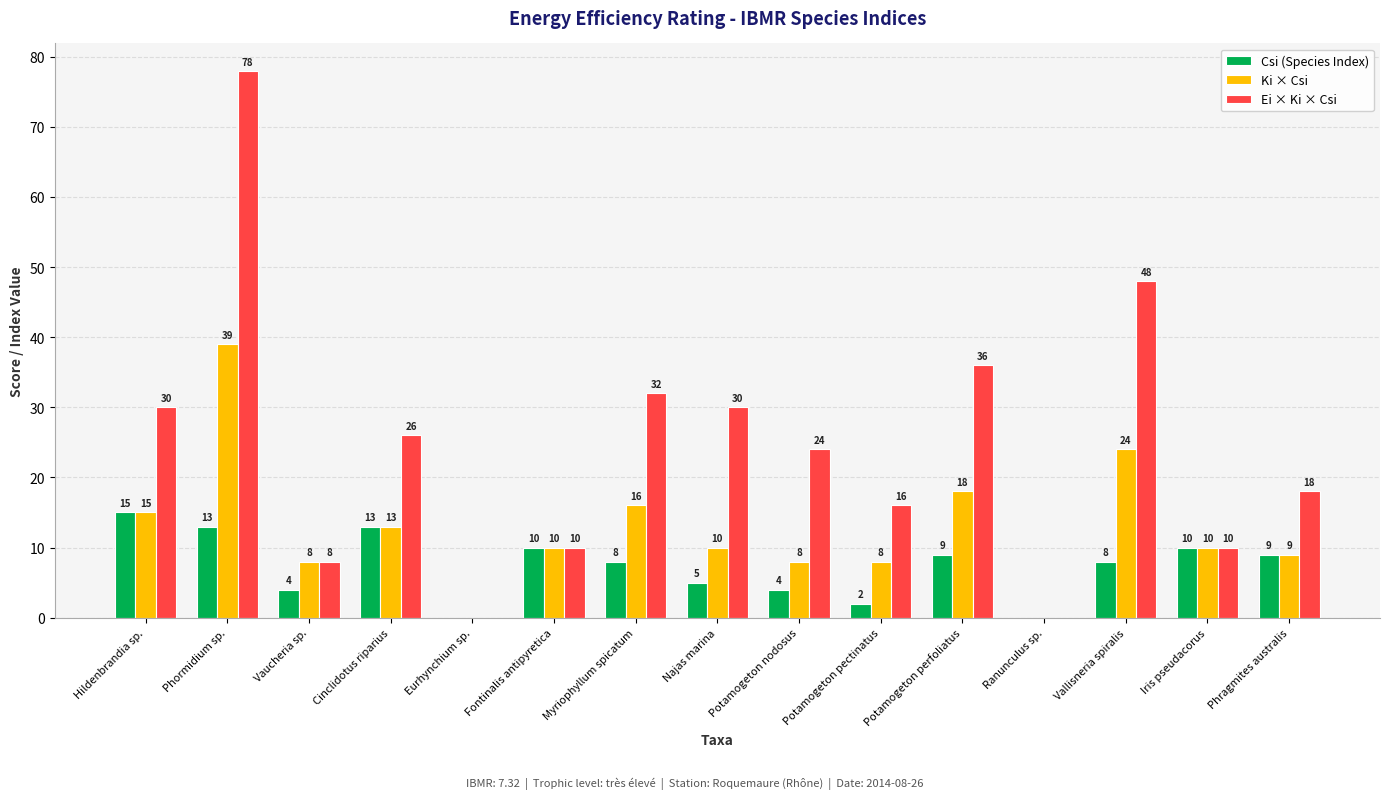

How many groups of bars are there?

15